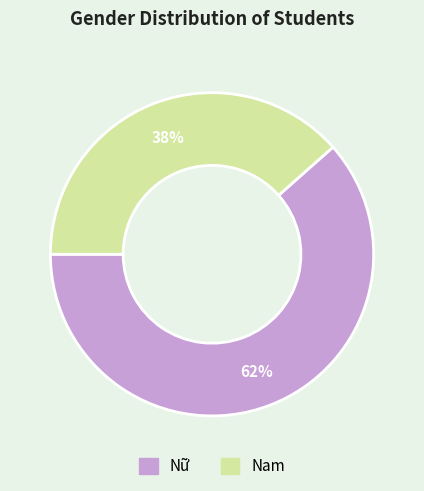

Which category has the biggest portion of the pie?

Nữ